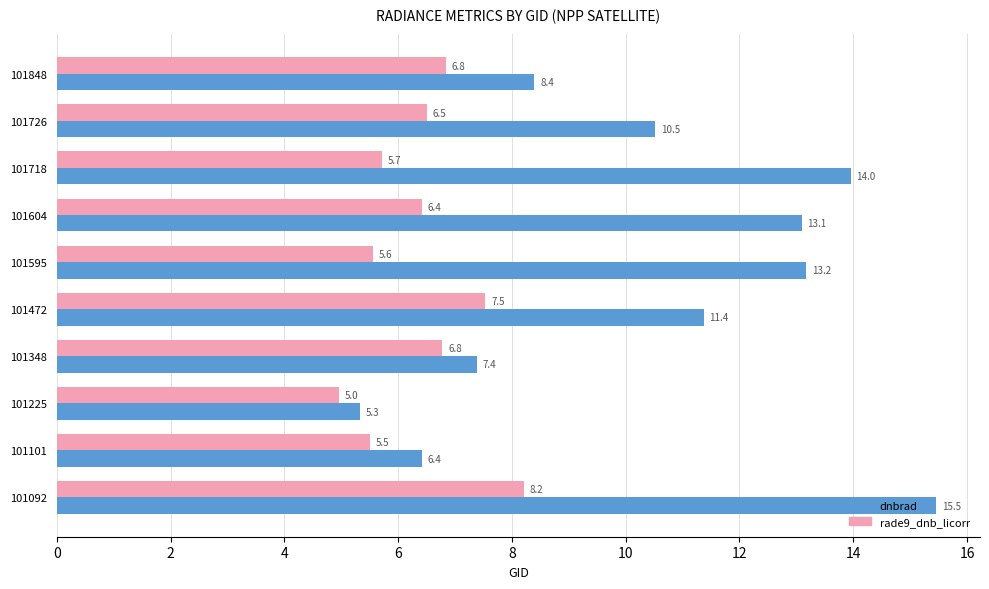

At how many categories does at least one series exceed 8?

7